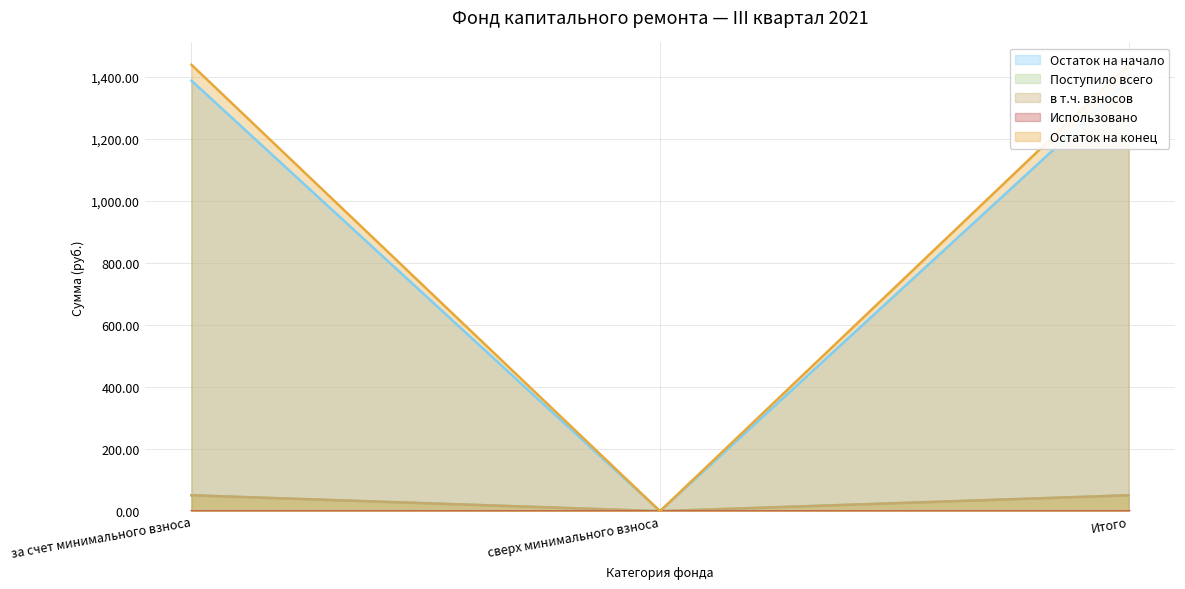

How many lines are shown in the chart?

4